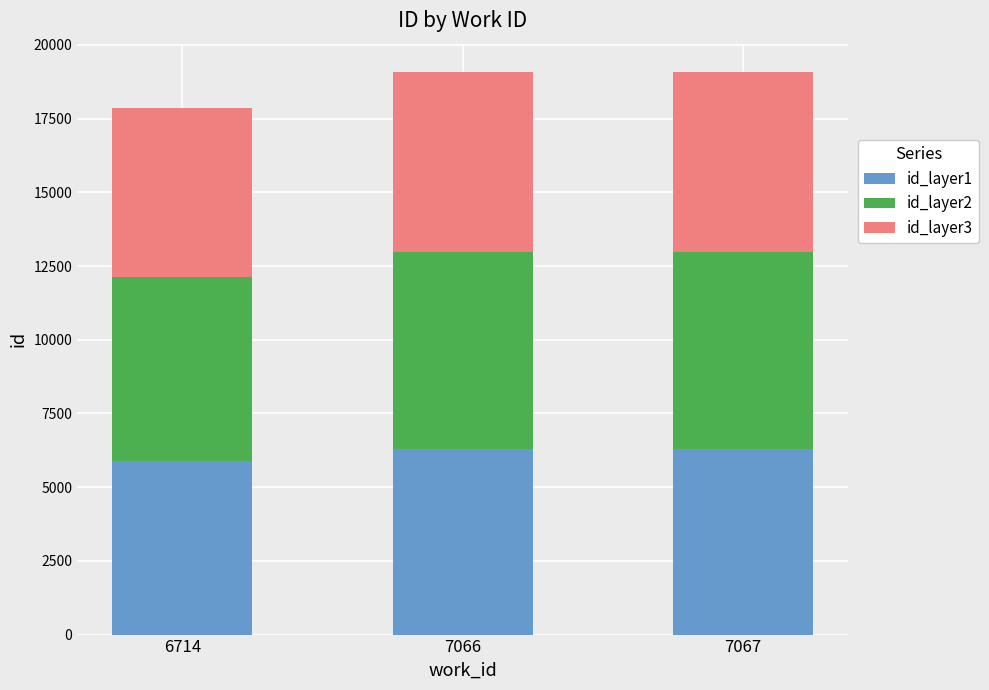

At which label does id_layer1 reach its minimum?

6714